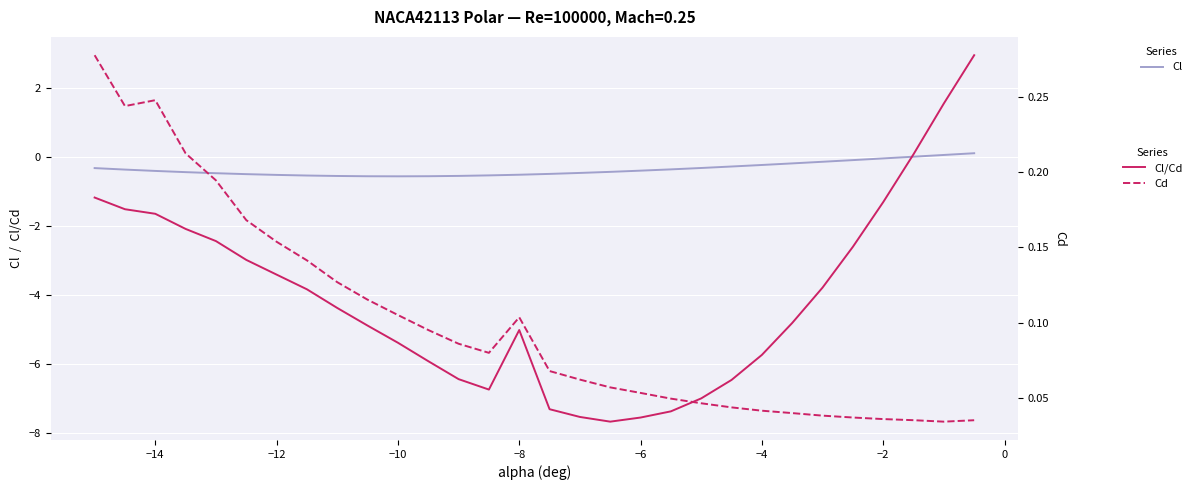

Does the chart display data point markers on the line(s)?

No